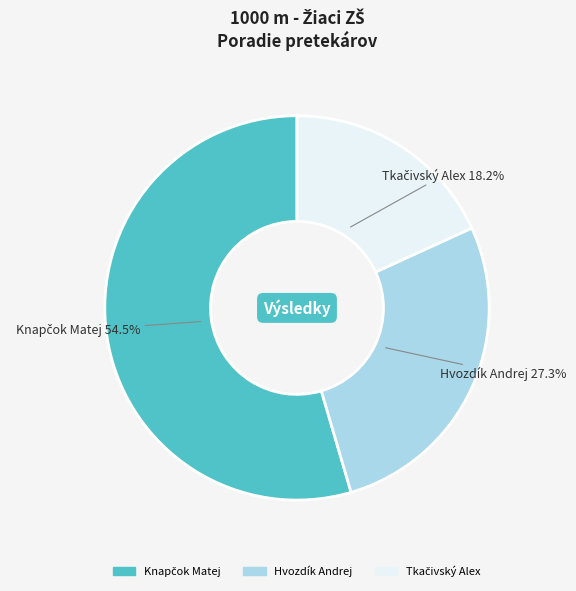

How much of the chart is everything except Hvozdík Andrej?

72.7%